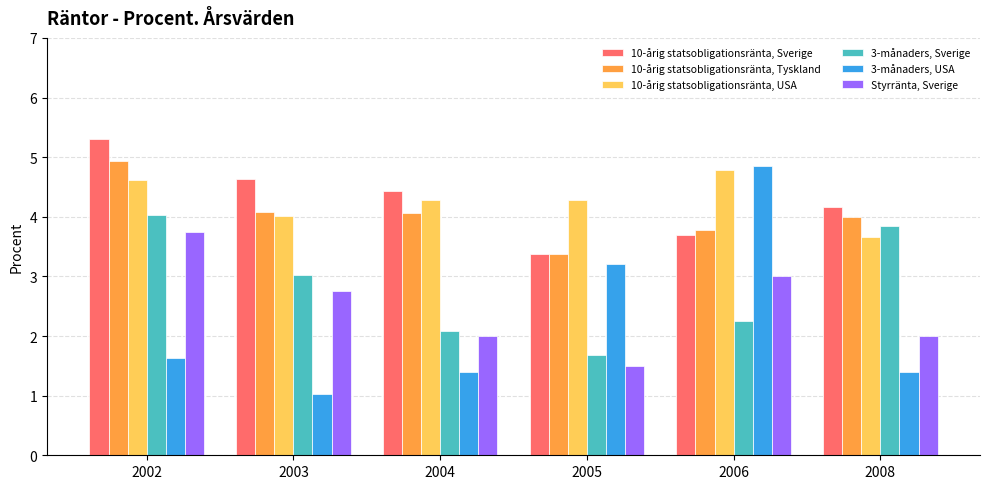

Reading right to left, what are all the values shown in this chart?

10-årig statsobligationsränta, Sverige: 4.2	3.7	3.4	4.4	4.6	5.3
10-årig statsobligationsränta, Tyskland: 4.0	3.8	3.4	4.1	4.1	4.9
10-årig statsobligationsränta, USA: 3.7	4.8	4.3	4.3	4.0	4.6
3-månaders, Sverige: 3.8	2.3	1.7	2.1	3.0	4.0
3-månaders, USA: 1.4	4.8	3.2	1.4	1.0	1.6
Styrränta, Sverige: 2.0	3.0	1.5	2.0	2.8	3.8